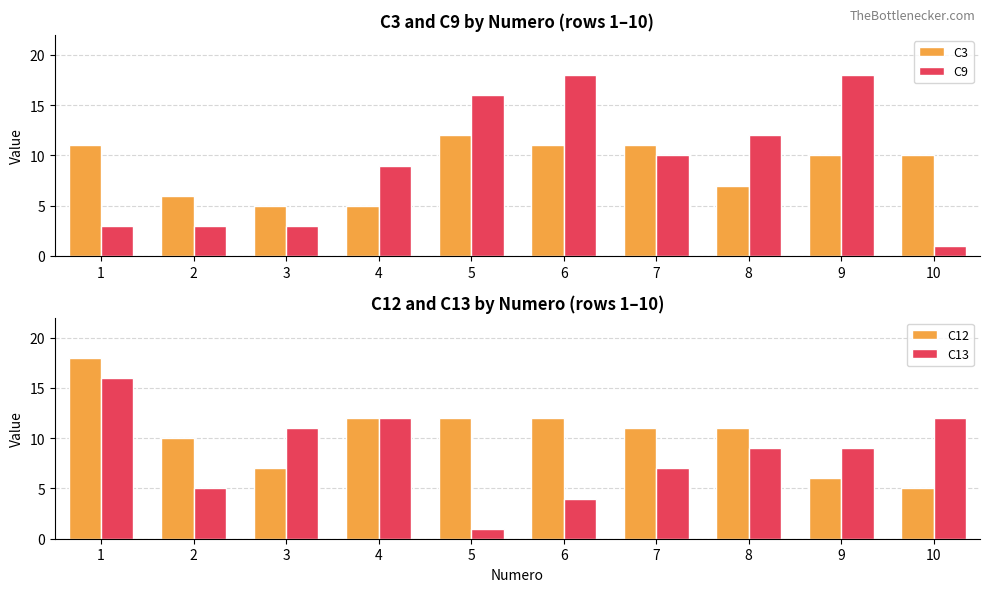

Is it true that C3 equals 11 at 1?

True